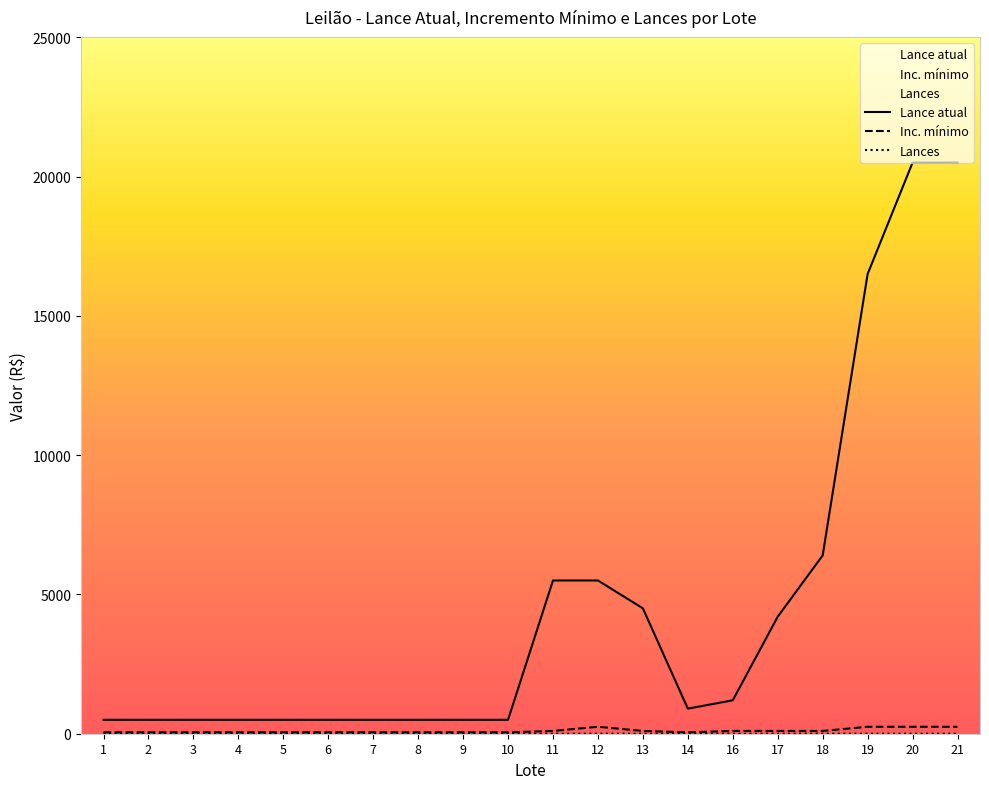

What is the difference between the maximum and minimum values in the Inc. mínimo series?

200